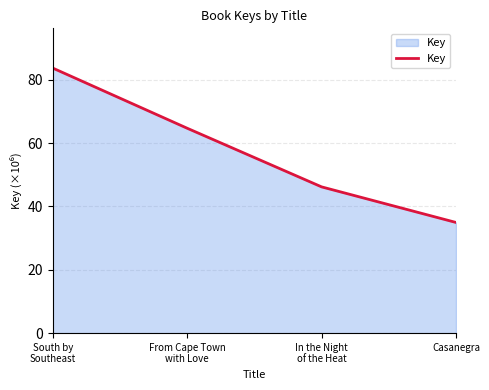

What is the difference between the maximum and minimum values?

48.7